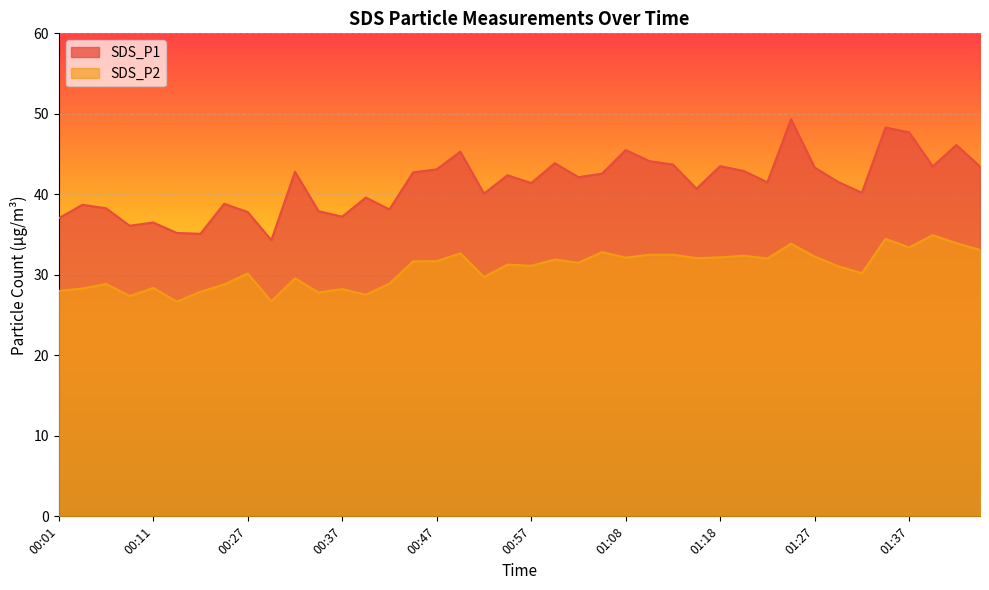

How many distinct data groups are displayed?

2